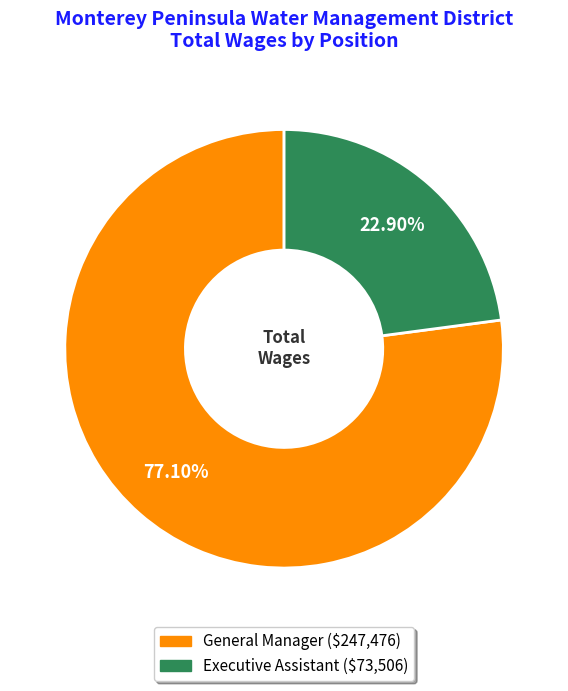

True or false: Executive Assistant accounts for 23% of the total.

True